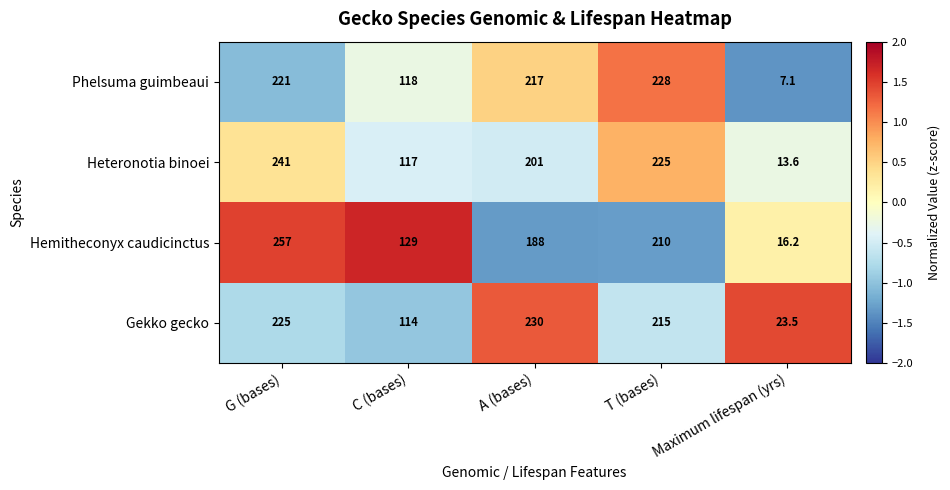

At which label does Phelsuma guimbeaui first exceed 217?

G (bases)